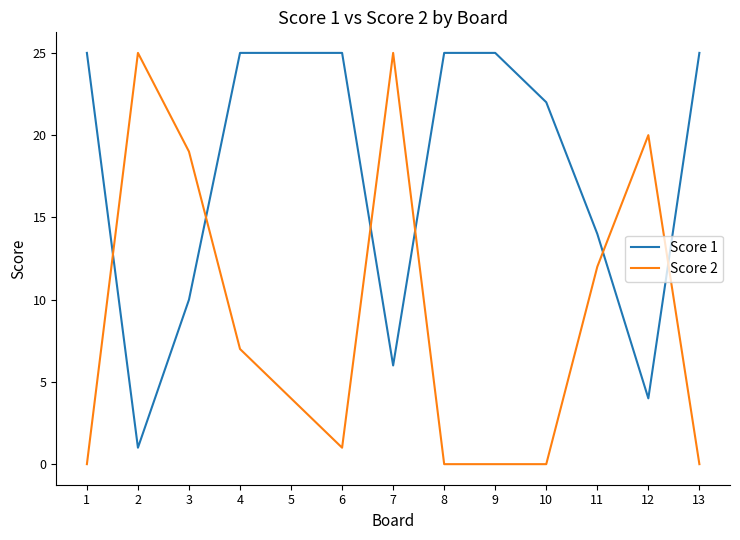

Where is the first local minimum for Score 1?

2